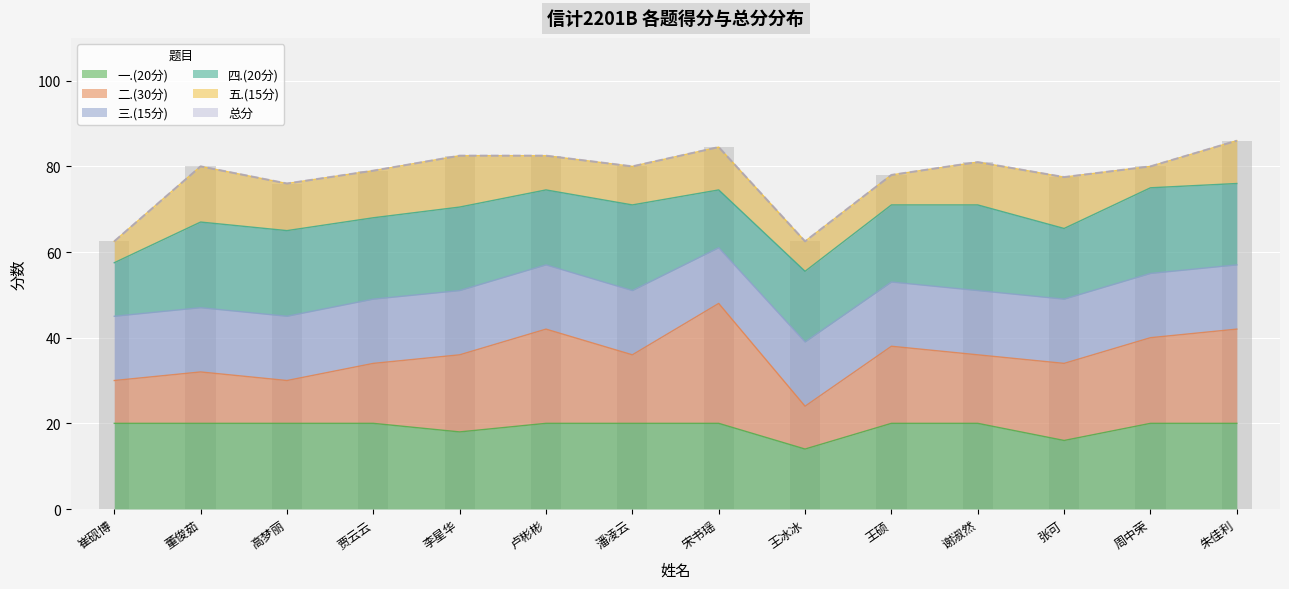

Rank the series by their maximum value, from highest to lowest.

总分, 二.(30分), 一.(20分), 四.(20分), 三.(15分), 五.(15分)